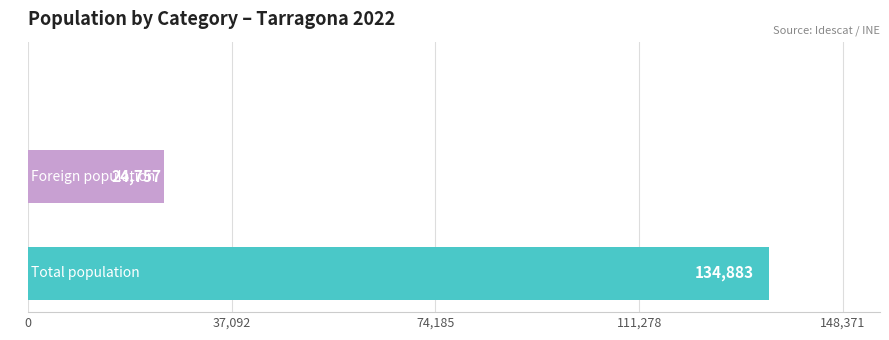

What is the sum of all values?

159676